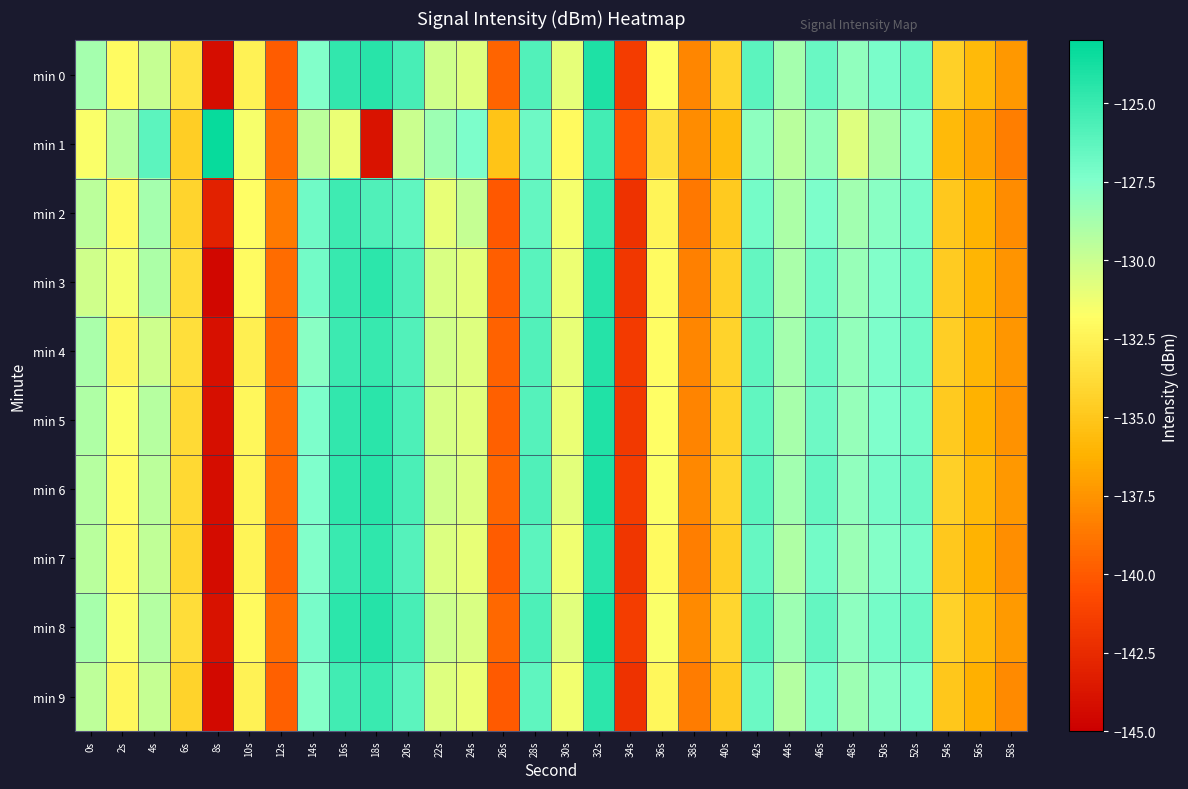

Reading right to left, extract all data points from this chart.

min 0: 58s=-137.3	56s=-135.8	54s=-134.5	52s=-126.8	50s=-127.3	48s=-128.0	46s=-126.6	44s=-128.7	42s=-126.2	40s=-134.2	38s=-138.1	36s=-131.8	34s=-141.5	32s=-124.1	30s=-130.9	28s=-125.9	26s=-139.5	24s=-130.6	22s=-130.2	20s=-125.6	18s=-124.4	16s=-124.7	14s=-127.5	12s=-139.9	10s=-132.5	8s=-144.2	6s=-133.4	4s=-129.8	2s=-132.0	0s=-128.8
min 1: 58s=-138.4	56s=-136.9	54s=-135.8	52s=-127.5	50s=-128.9	48s=-130.7	46s=-128.1	44s=-129.4	42s=-127.9	40s=-135.6	38s=-137.8	36s=-133.5	34s=-140.2	32s=-125.4	30s=-132.1	28s=-126.8	26s=-135.2	24s=-127.3	22s=-128.5	20s=-130.0	18s=-143.9	16s=-131.1	14s=-129.5	12s=-139.1	10s=-131.6	8s=-123.3	6s=-134.6	4s=-126.2	2s=-129.3	0s=-131.7
min 2: 58s=-137.8	56s=-136.1	54s=-134.9	52s=-127.2	50s=-127.8	48s=-128.6	46s=-127.3	44s=-129.0	42s=-127.1	40s=-134.8	38s=-138.7	36s=-132.4	34s=-142.0	32s=-124.9	30s=-131.5	28s=-126.5	26s=-140.1	24s=-129.8	22s=-131.0	20s=-126.4	18s=-125.8	16s=-125.2	14s=-126.9	12s=-138.6	10s=-131.8	8s=-143.1	6s=-134.2	4s=-128.7	2s=-132.1	0s=-129.5
min 3: 58s=-137.5	56s=-136.0	54s=-134.7	52s=-127.0	50s=-127.5	48s=-128.3	46s=-126.9	44s=-128.9	42s=-126.5	40s=-134.5	38s=-138.3	36s=-132.0	34s=-141.8	32s=-124.4	30s=-131.2	28s=-126.1	26s=-139.8	24s=-130.9	22s=-130.5	20s=-125.8	18s=-124.6	16s=-124.9	14s=-127.0	12s=-139.2	10s=-132.0	8s=-144.5	6s=-133.8	4s=-129.0	2s=-131.5	0s=-130.2
min 4: 58s=-137.4	56s=-135.9	54s=-134.6	52s=-126.9	50s=-127.3	48s=-128.1	46s=-126.7	44s=-128.7	42s=-126.3	40s=-134.3	38s=-138.1	36s=-131.9	34s=-141.6	32s=-124.3	30s=-131.0	28s=-125.9	26s=-139.6	24s=-130.7	22s=-130.3	20s=-125.9	18s=-124.9	16s=-125.1	14s=-127.8	12s=-139.5	10s=-132.7	8s=-144.0	6s=-133.6	4s=-130.1	2s=-132.3	0s=-128.9
min 5: 58s=-137.6	56s=-136.2	54s=-134.8	52s=-127.1	50s=-127.4	48s=-128.2	46s=-126.8	44s=-128.8	42s=-126.4	40s=-134.4	38s=-138.2	36s=-131.8	34s=-141.7	32s=-124.2	30s=-131.1	28s=-126.0	26s=-139.7	24s=-130.8	22s=-130.4	20s=-125.7	18s=-124.5	16s=-124.8	14s=-127.3	12s=-139.3	10s=-132.2	8s=-144.1	6s=-133.9	4s=-129.3	2s=-131.7	0s=-129.1
min 6: 58s=-137.3	56s=-135.8	54s=-134.5	52s=-126.8	50s=-127.2	48s=-128.0	46s=-126.6	44s=-128.6	42s=-126.2	40s=-134.2	38s=-138.0	36s=-131.7	34s=-141.5	32s=-124.1	30s=-130.9	28s=-125.8	26s=-139.5	24s=-130.6	22s=-130.2	20s=-125.6	18s=-124.4	16s=-124.7	14s=-127.4	12s=-139.4	10s=-132.3	8s=-144.2	6s=-134.0	4s=-129.5	2s=-131.9	0s=-129.3
min 7: 58s=-137.7	56s=-136.1	54s=-134.9	52s=-127.2	50s=-127.6	48s=-128.4	46s=-127.0	44s=-129.1	42s=-126.6	40s=-134.6	38s=-138.4	36s=-132.1	34s=-141.9	32s=-124.5	30s=-131.3	28s=-126.2	26s=-139.9	24s=-131.0	22s=-130.6	20s=-126.0	18s=-124.7	16s=-125.0	14s=-127.5	12s=-139.6	10s=-132.4	8s=-144.3	6s=-134.1	4s=-129.7	2s=-132.0	0s=-129.4
min 8: 58s=-137.2	56s=-135.7	54s=-134.4	52s=-126.7	50s=-127.1	48s=-127.9	46s=-126.5	44s=-128.5	42s=-126.1	40s=-134.1	38s=-137.9	36s=-131.6	34s=-141.4	32s=-124.0	30s=-130.8	28s=-125.7	26s=-139.4	24s=-130.5	22s=-130.1	20s=-125.5	18s=-124.3	16s=-124.6	14s=-127.2	12s=-139.1	10s=-132.1	8s=-143.9	6s=-133.7	4s=-129.2	2s=-131.6	0s=-128.8
min 9: 58s=-137.9	56s=-136.3	54s=-135.0	52s=-127.3	50s=-127.7	48s=-128.5	46s=-127.1	44s=-129.2	42s=-126.7	40s=-134.7	38s=-138.5	36s=-132.2	34s=-142.0	32s=-124.6	30s=-131.4	28s=-126.3	26s=-140.0	24s=-131.1	22s=-130.7	20s=-126.2	18s=-125.0	16s=-125.3	14s=-127.6	12s=-139.7	10s=-132.5	8s=-144.4	6s=-134.3	4s=-129.8	2s=-132.2	0s=-129.6